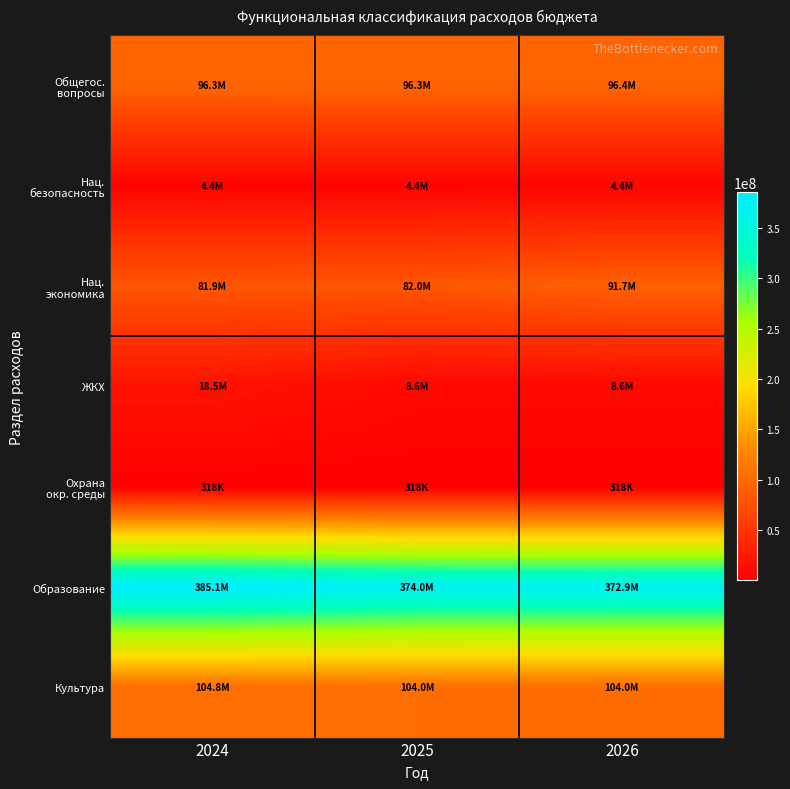

Which series has the largest range (max minus min)?

Образование